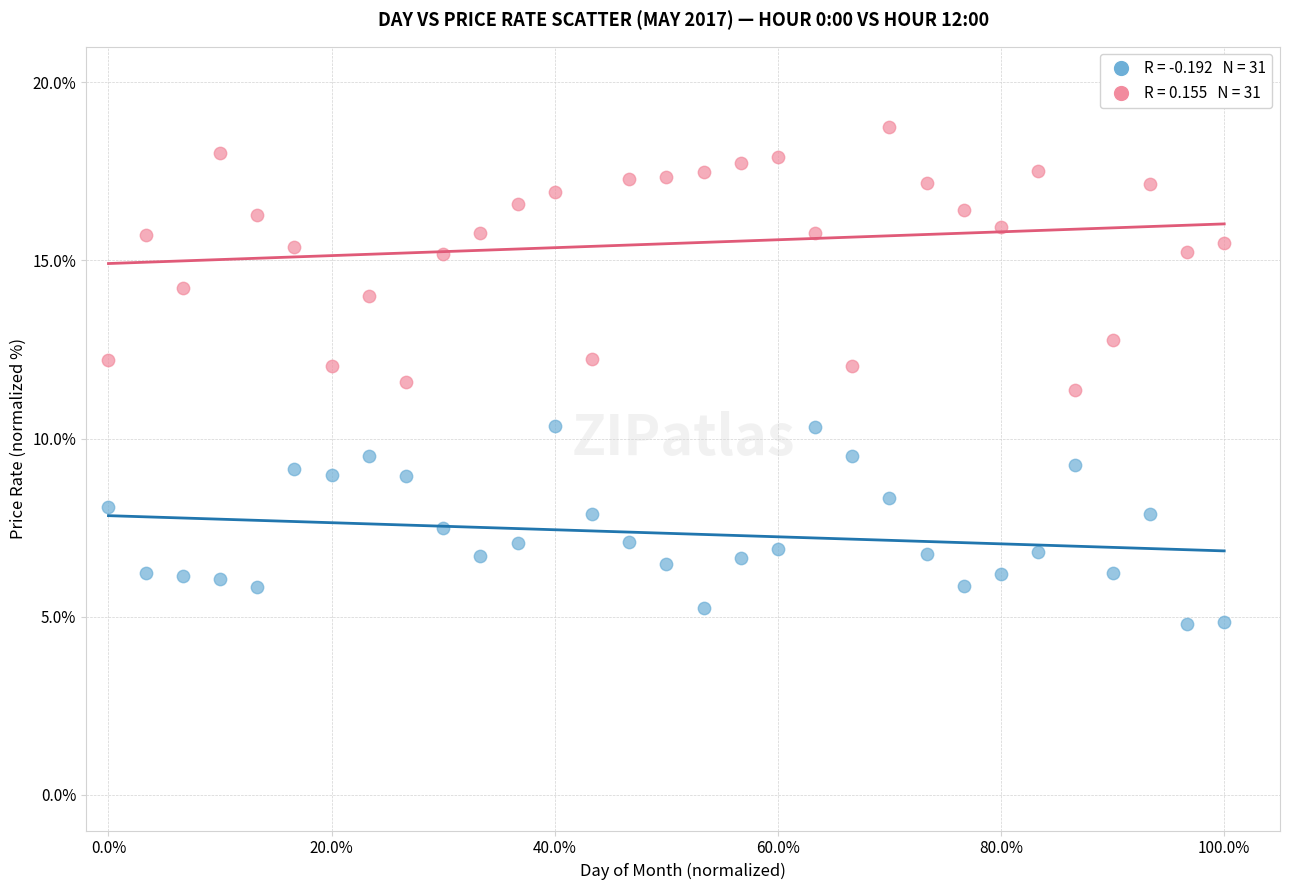

Across all series, what Y value is closest to 11?

11.4